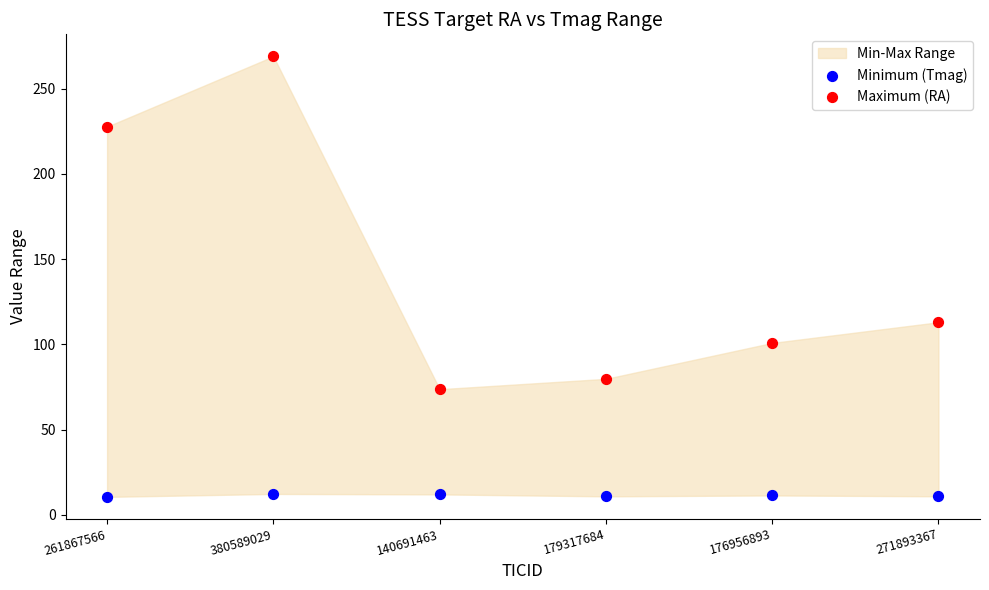

Which series contains the highest Y value?

Maximum (RA)